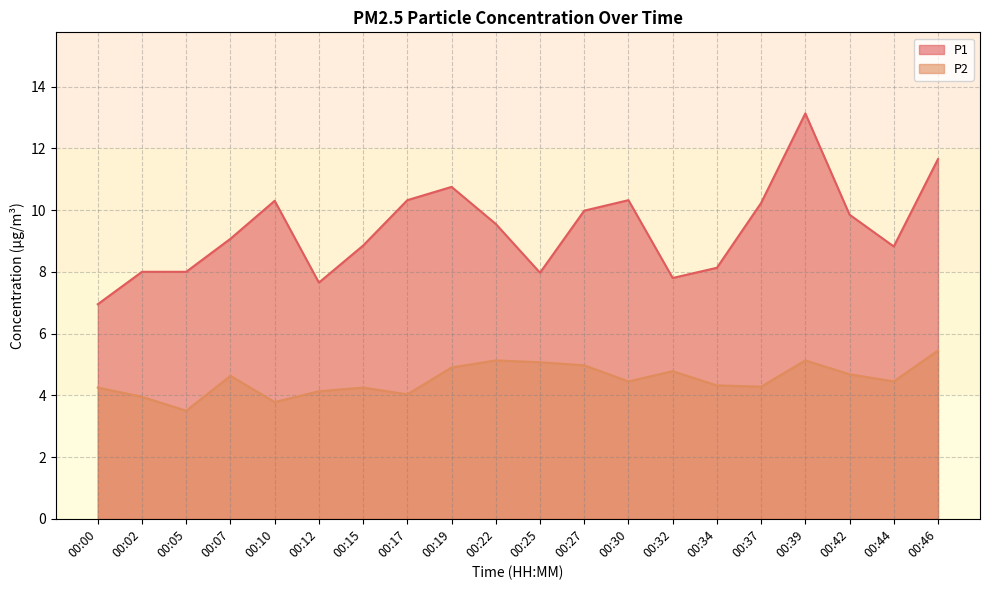

Which has a higher value, 00:34 or 00:27?

00:27